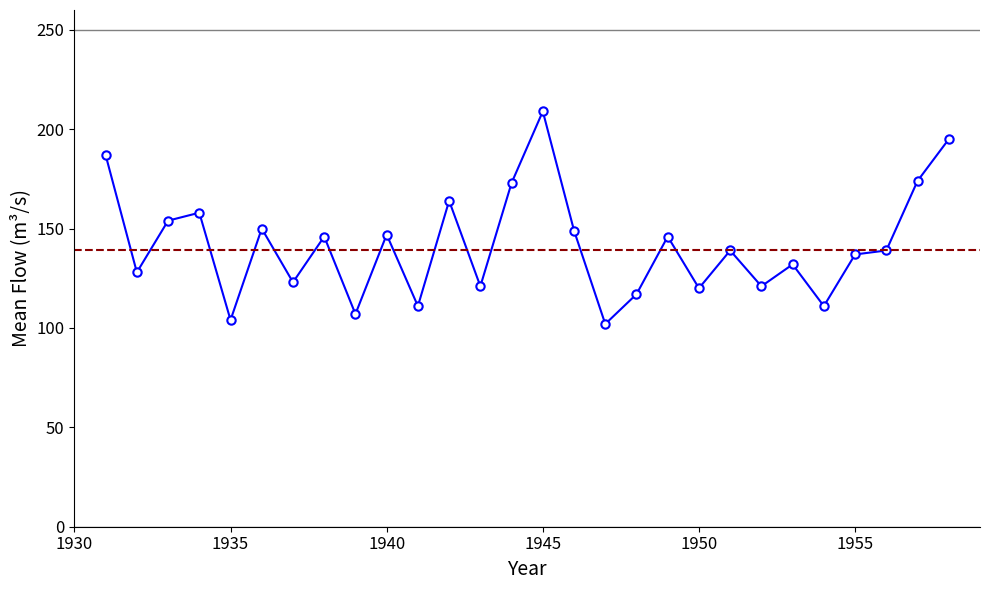

What is the value of the 1st point from the left?

187